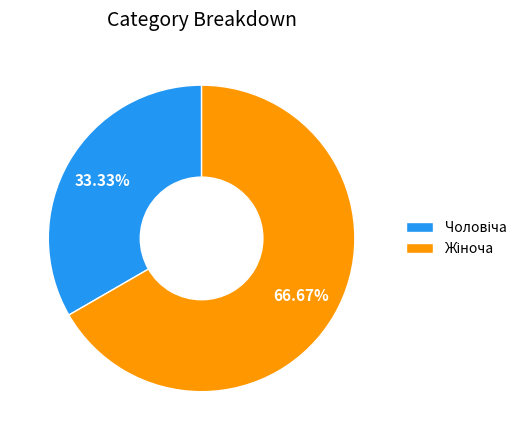

Is there any slice that represents more than half of the pie?

Yes